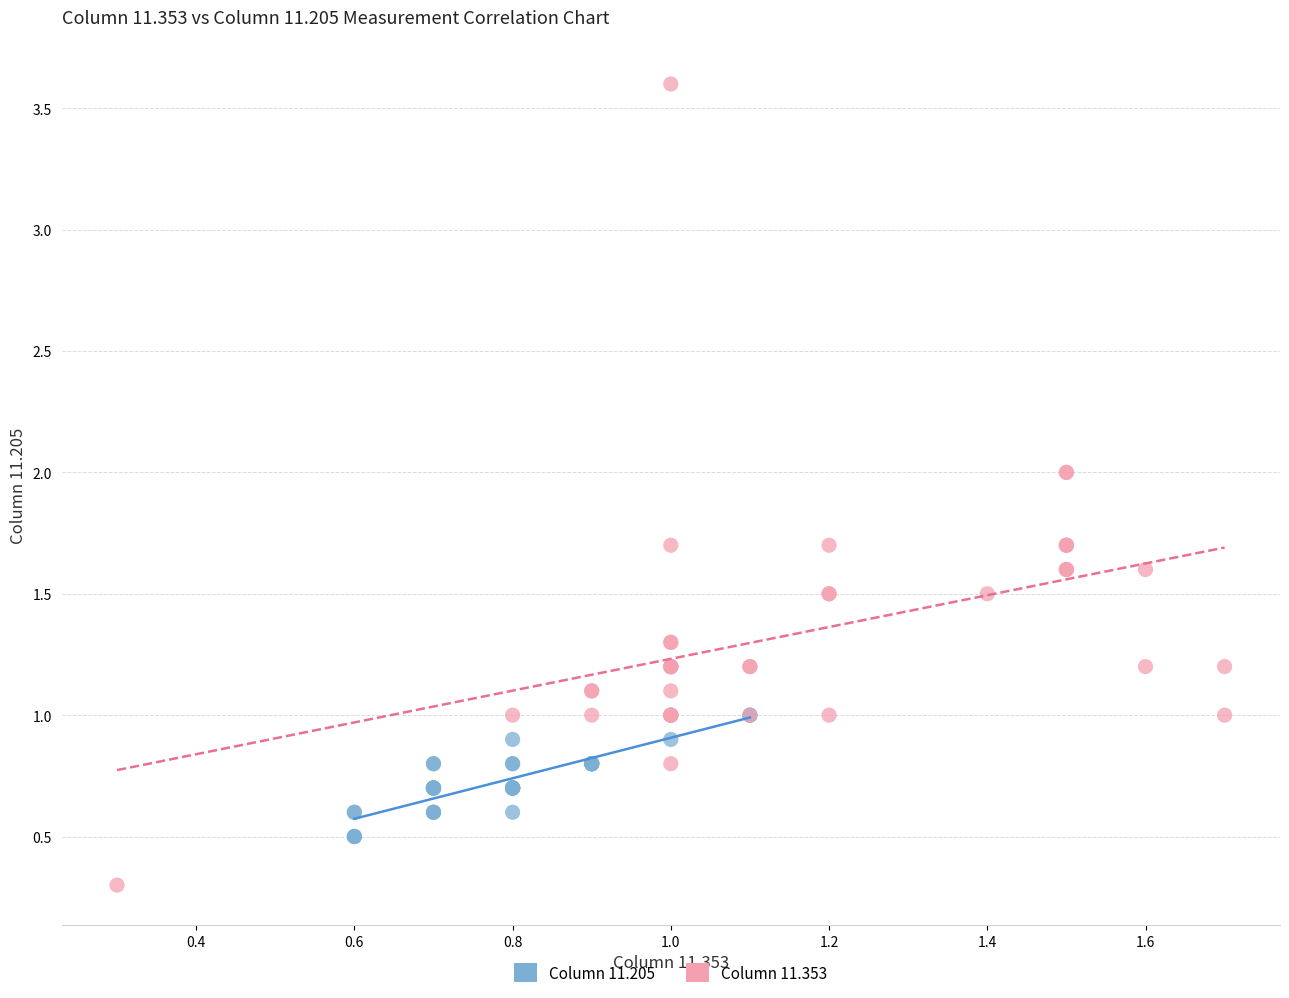

What are all the series names shown in the legend?

Column 11.205, Column 11.353